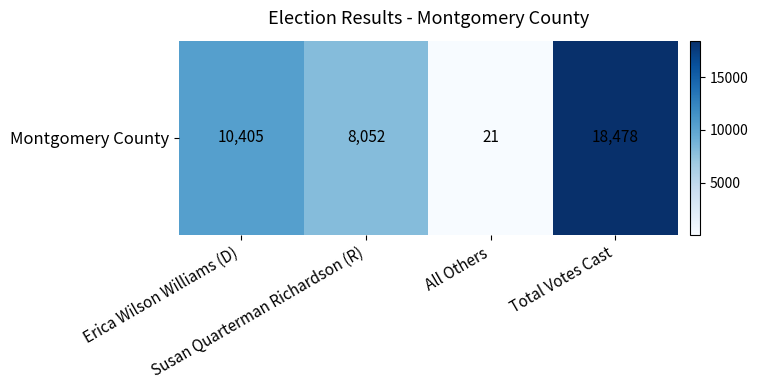

Rank the categories by value from lowest to highest.

All Others, Susan Quarterman Richardson (R), Erica Wilson Williams (D), Total Votes Cast